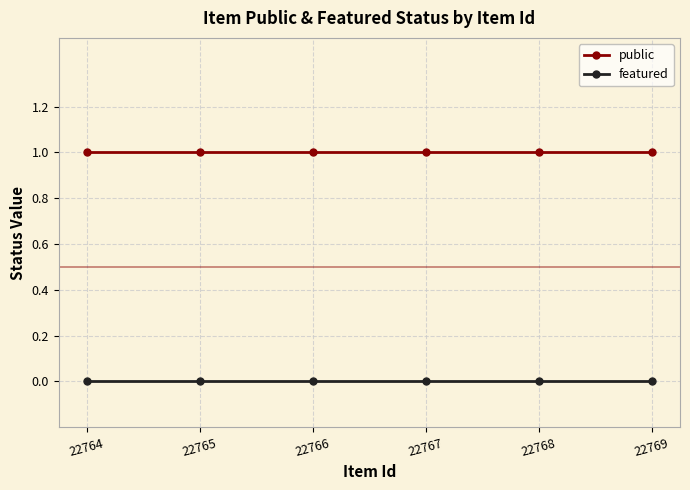

True or false: featured and public intersect in this chart.

False